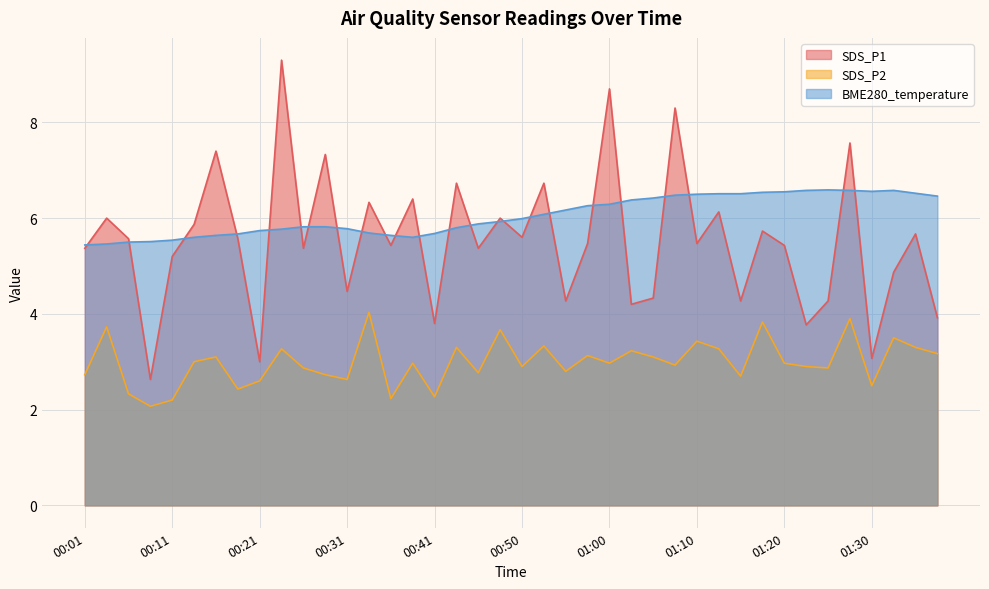

Count the number of data series in this chart.

3